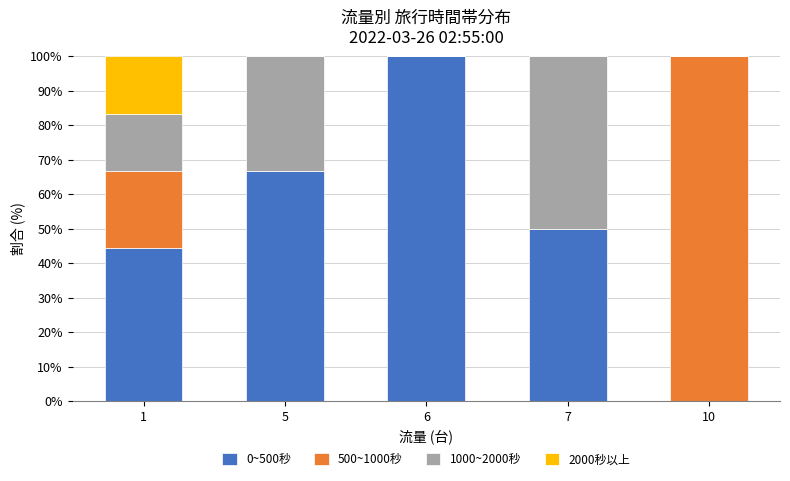

The 0~500秒 series shows 66.7 at 5. True or false?

True